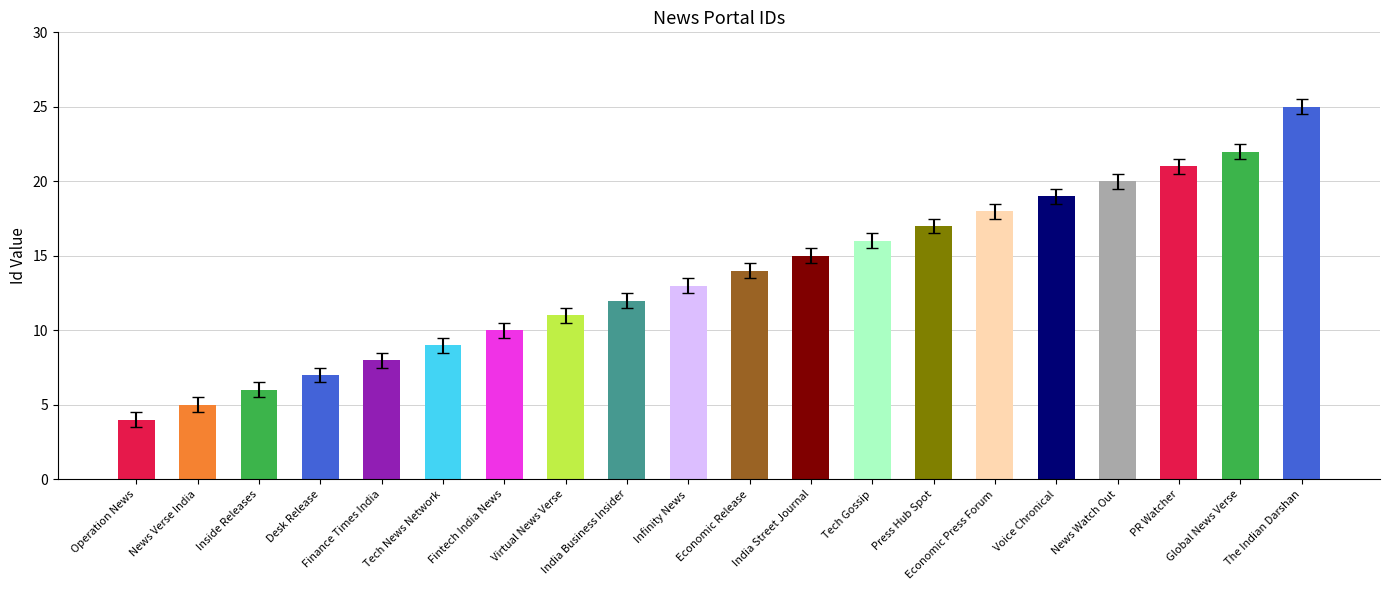

What is the label of the 4th bar from the right?

News Watch Out